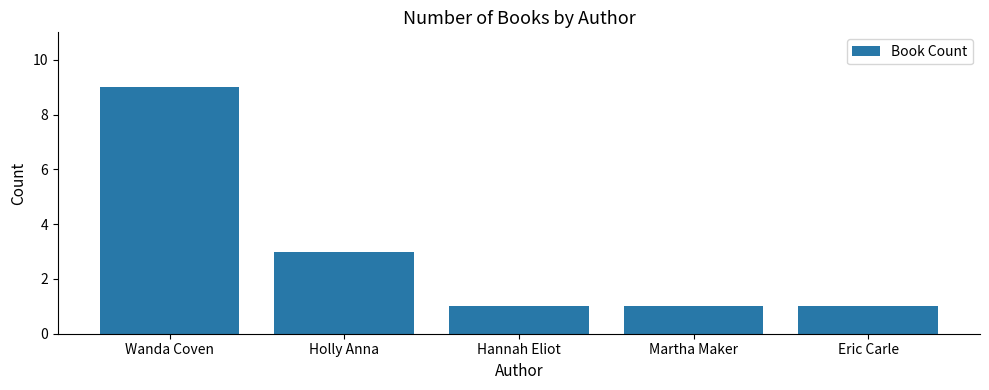

At which label is the value closest to 5?

Holly Anna